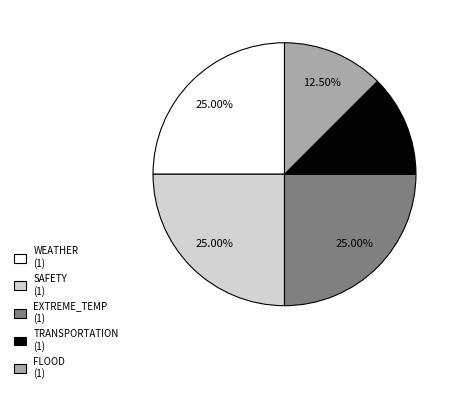

Approximately how many times larger is the value at SAFETY compared to EXTREME_TEMP?

1.0